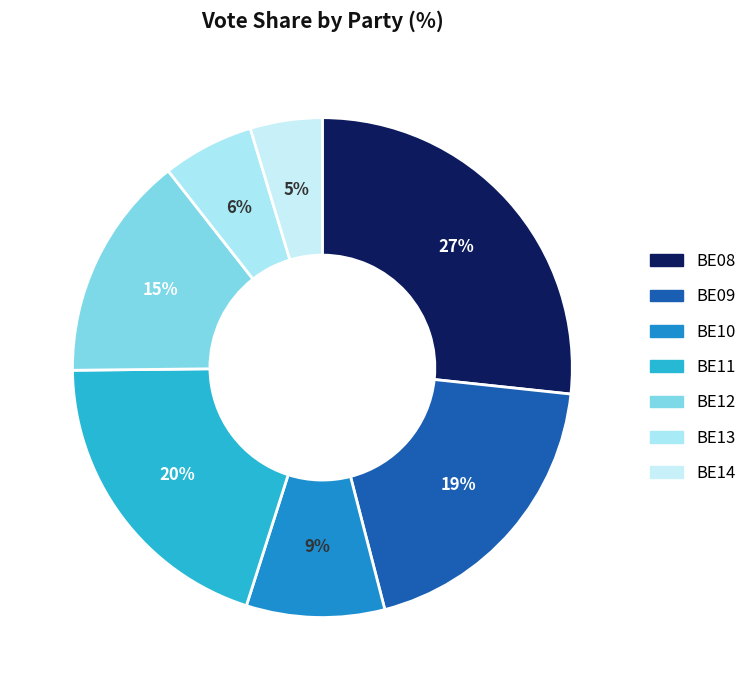

How much of the chart is everything except BE12?

85.4%